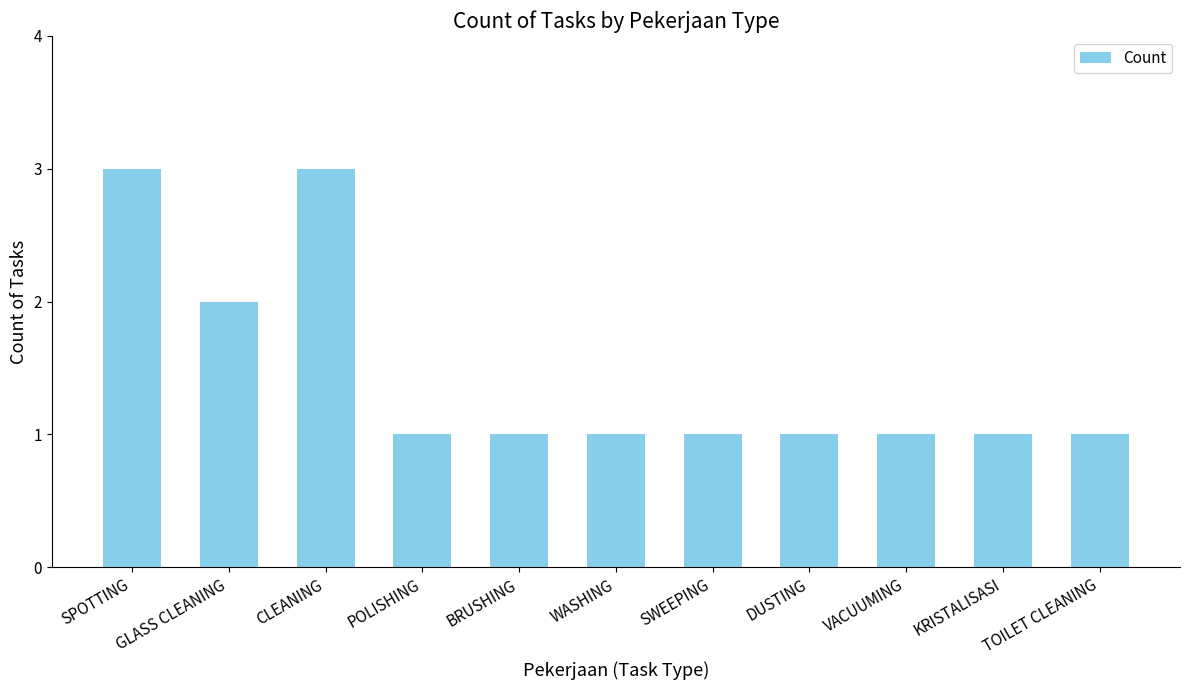

How many categories are shown in the chart?

11